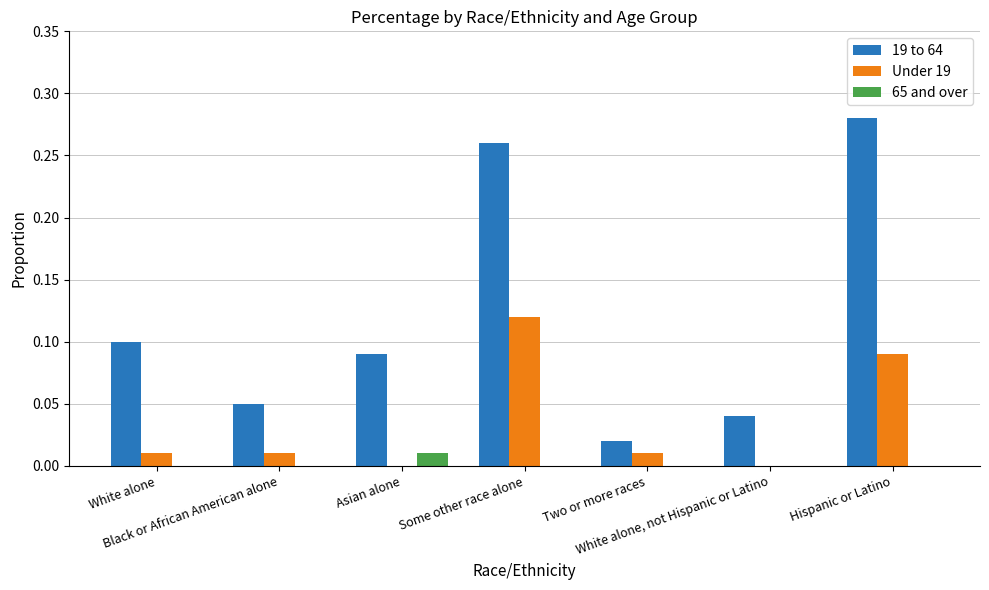

What is the sum of all 19 to 64 values?

0.8